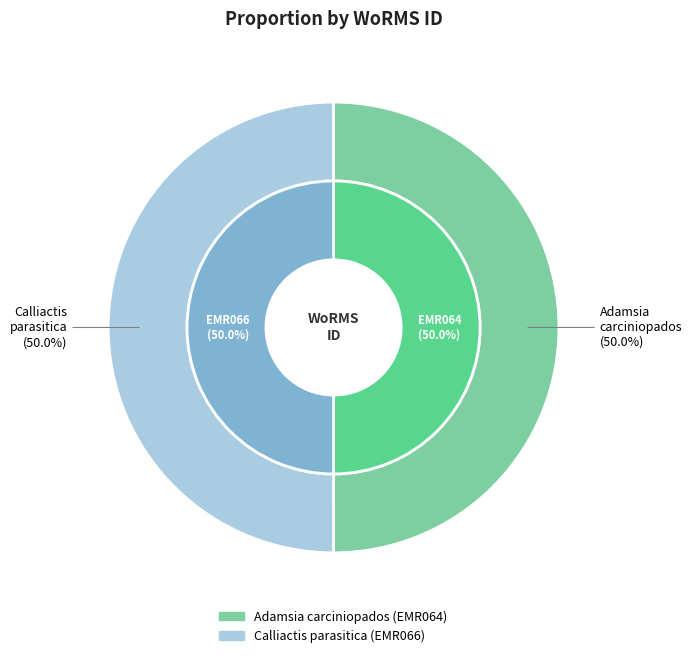

Which slice is the smallest?

Adamsia carciniopados